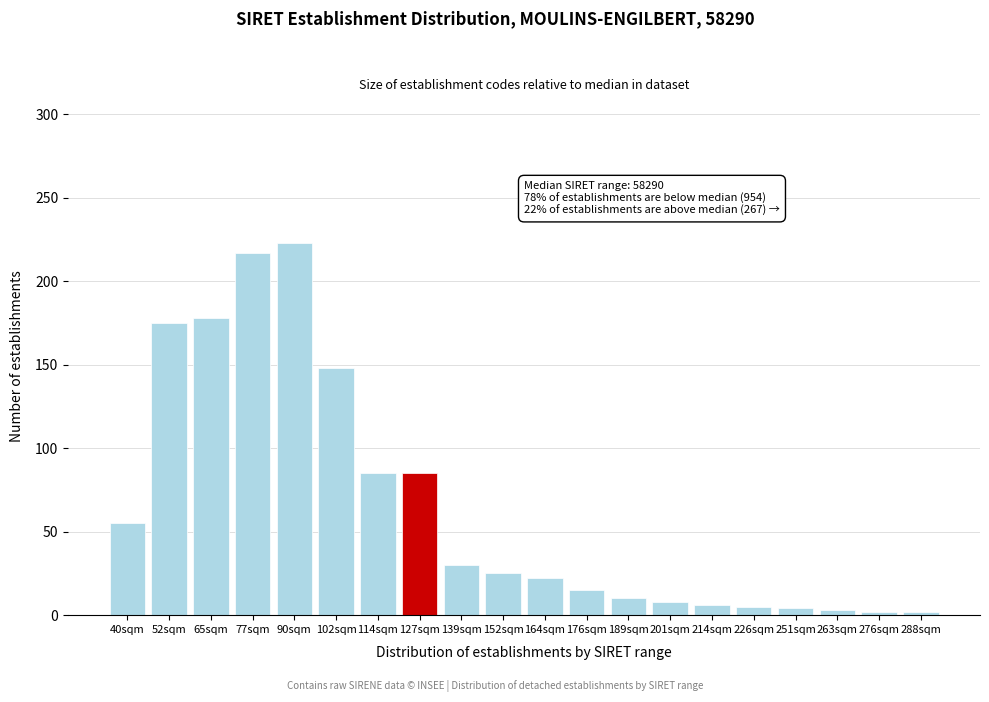

What is the ratio of the value at 90sqm to the value at 65sqm?

1.3